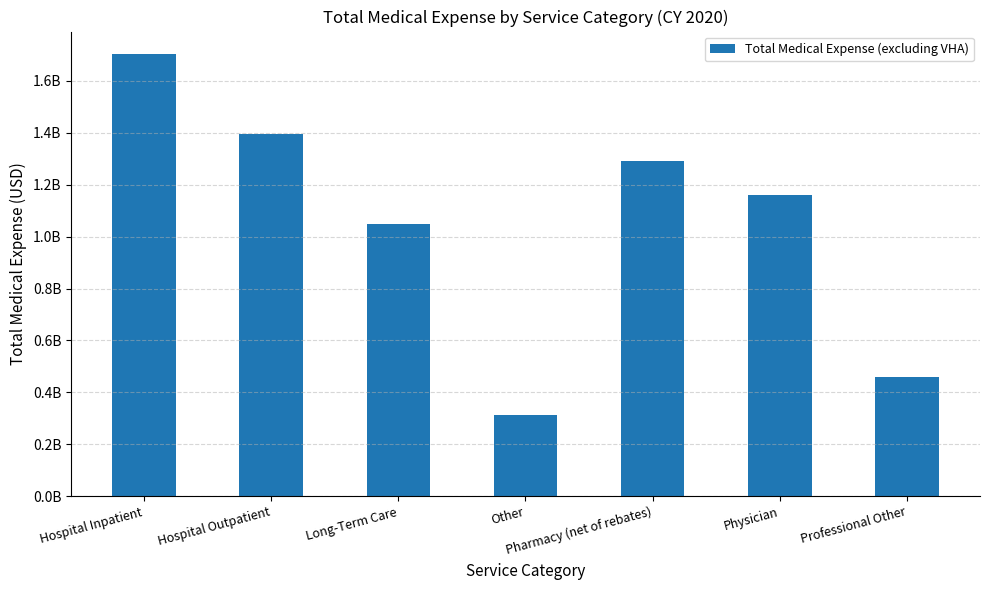

At which label is the value closest to 1009702098?

Long-Term Care